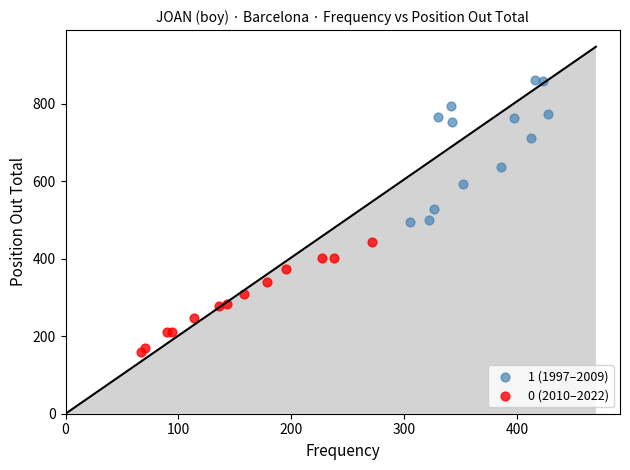

Which series has the largest Y range (max minus min)?

1 (1997–2009)